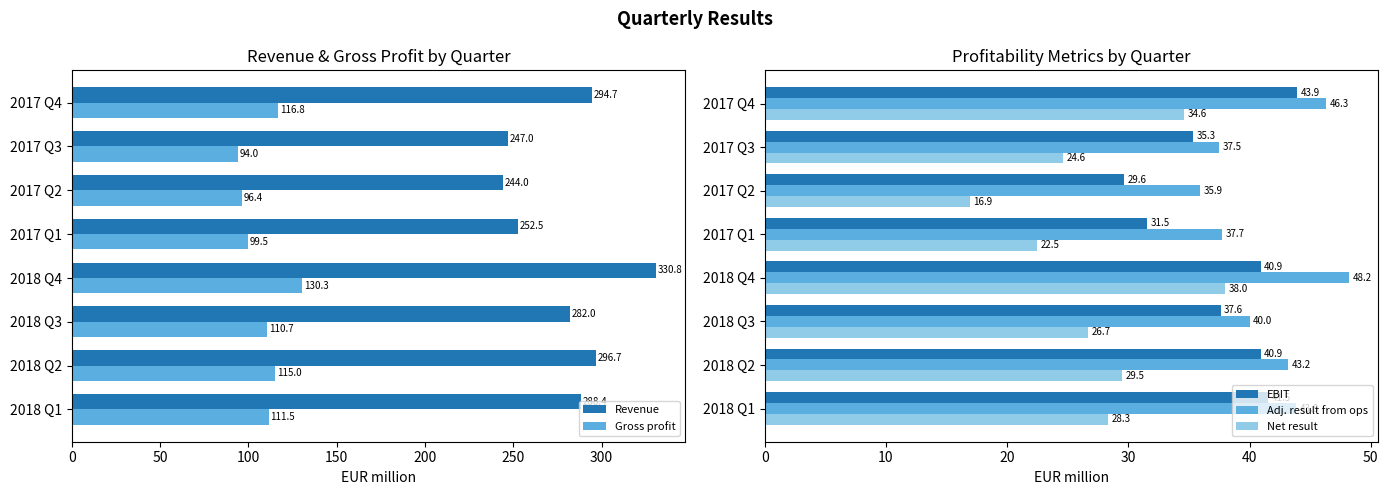

The value of Revenue at 50 is 494.1. True or false?

False